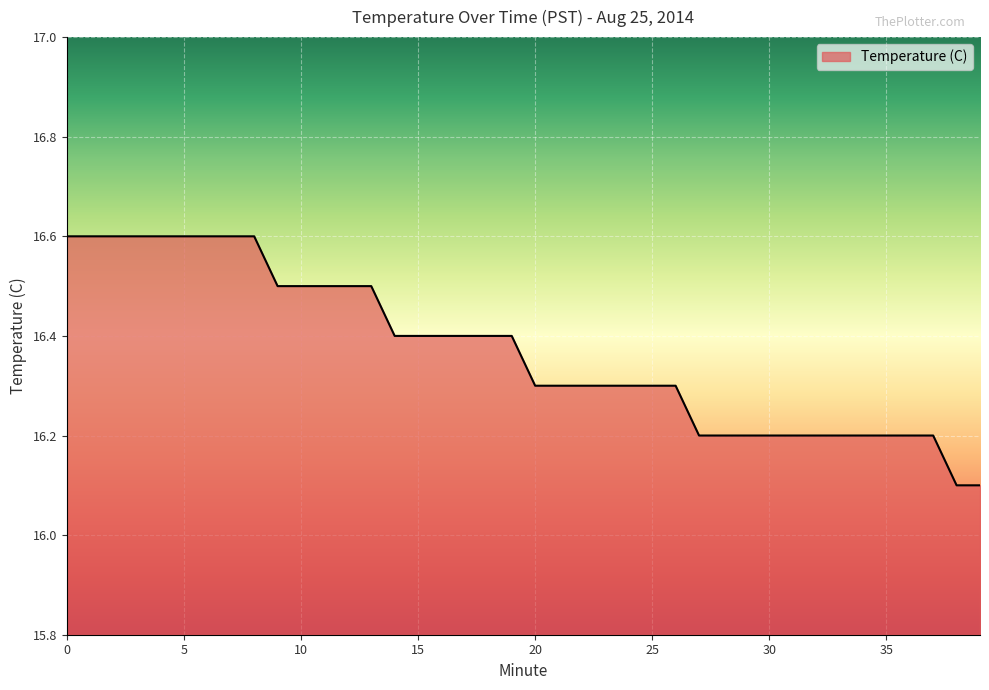

What is the difference between the maximum and minimum values?

0.5